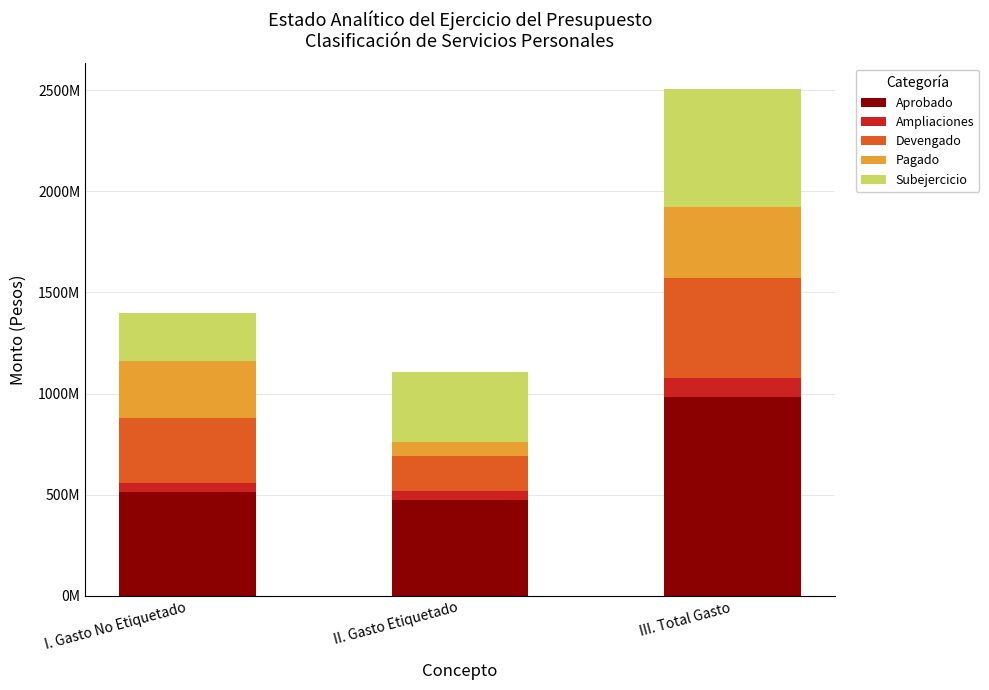

Does the chart contain any negative values?

No